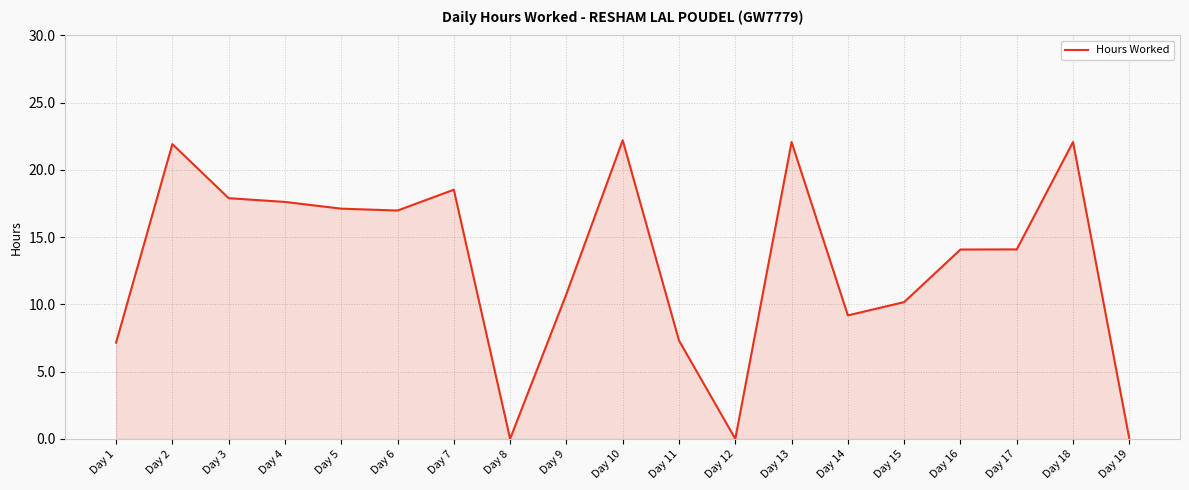

Is it true that the value at Day 17 is 19.6?

False